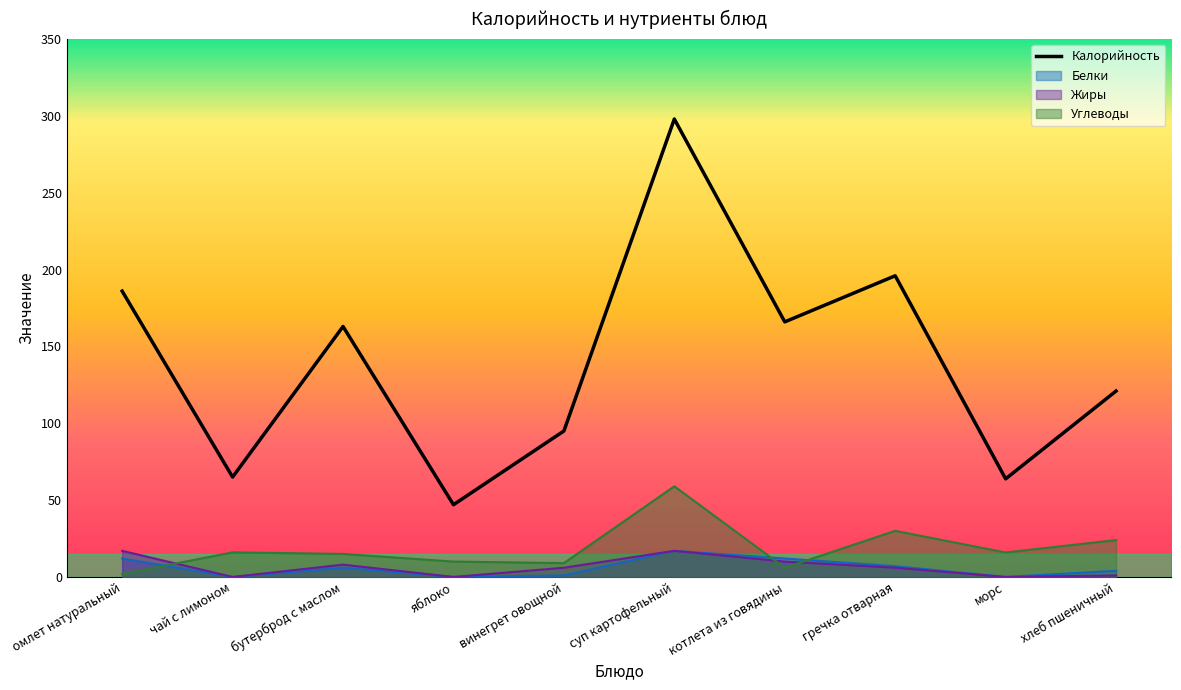

True or false: Углеводы has more than 0 points higher than both neighbors.

True